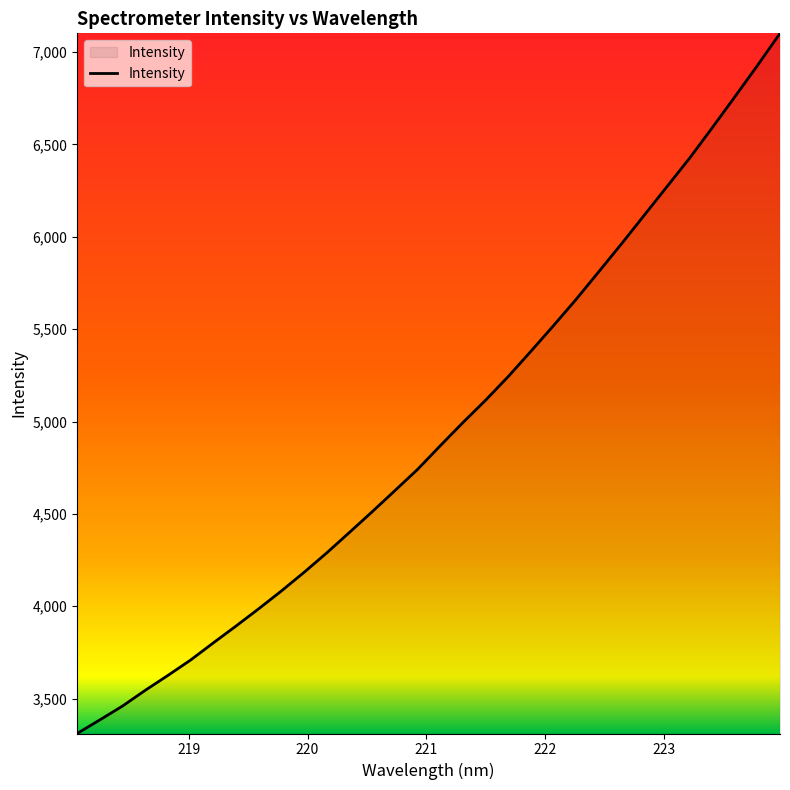

What is the smallest value displayed?

3311.3